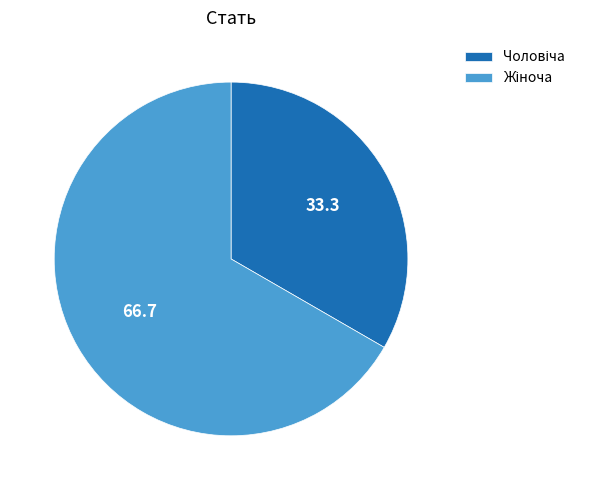

Does any single category account for the majority?

Yes